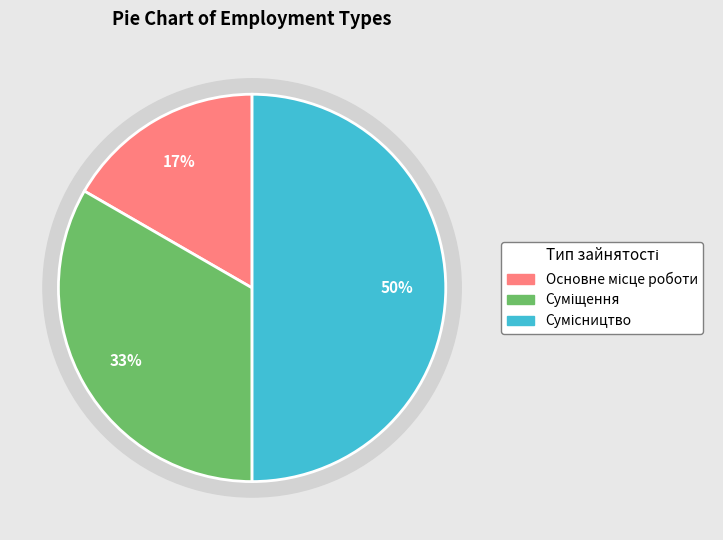

Does any single category account for the majority?

No